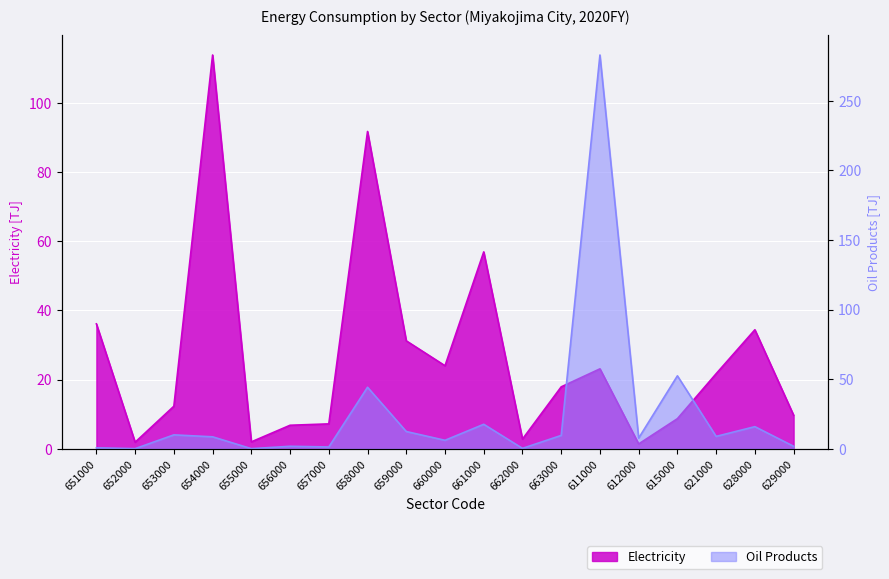

What position from the right is 628000?

2